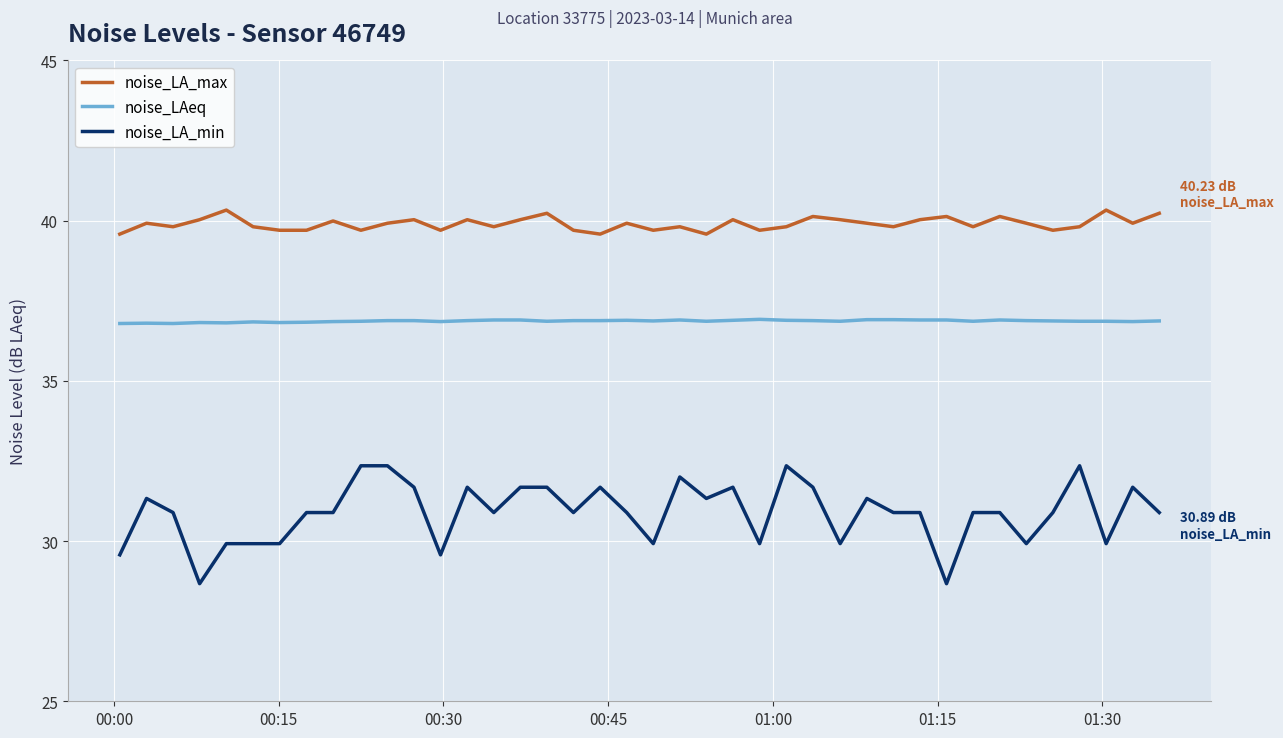

True or false: noise_LAeq and noise_LA_max intersect in this chart.

False